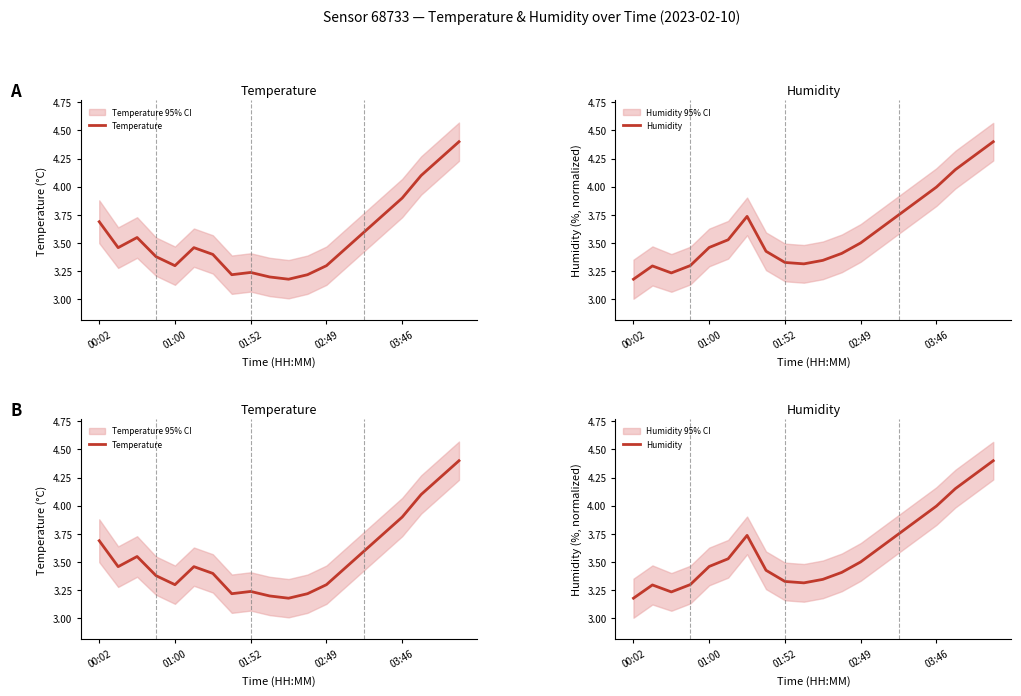

What value does the Humidity series have at 17?

4.2